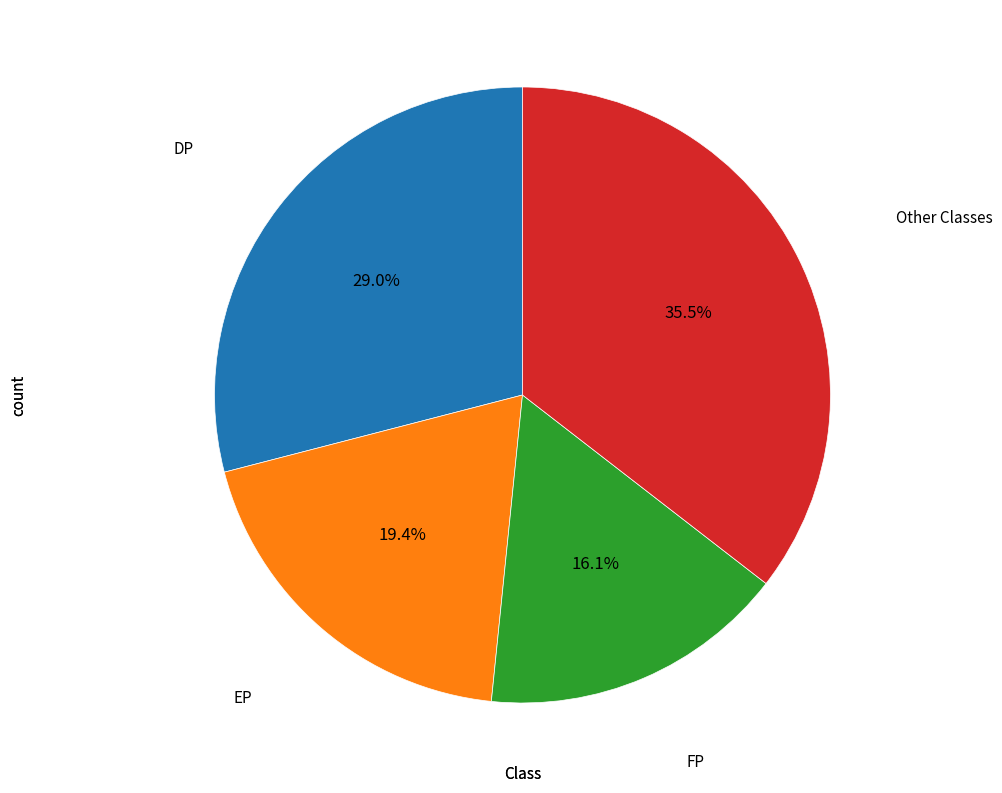

Is there a majority slice in this chart?

No